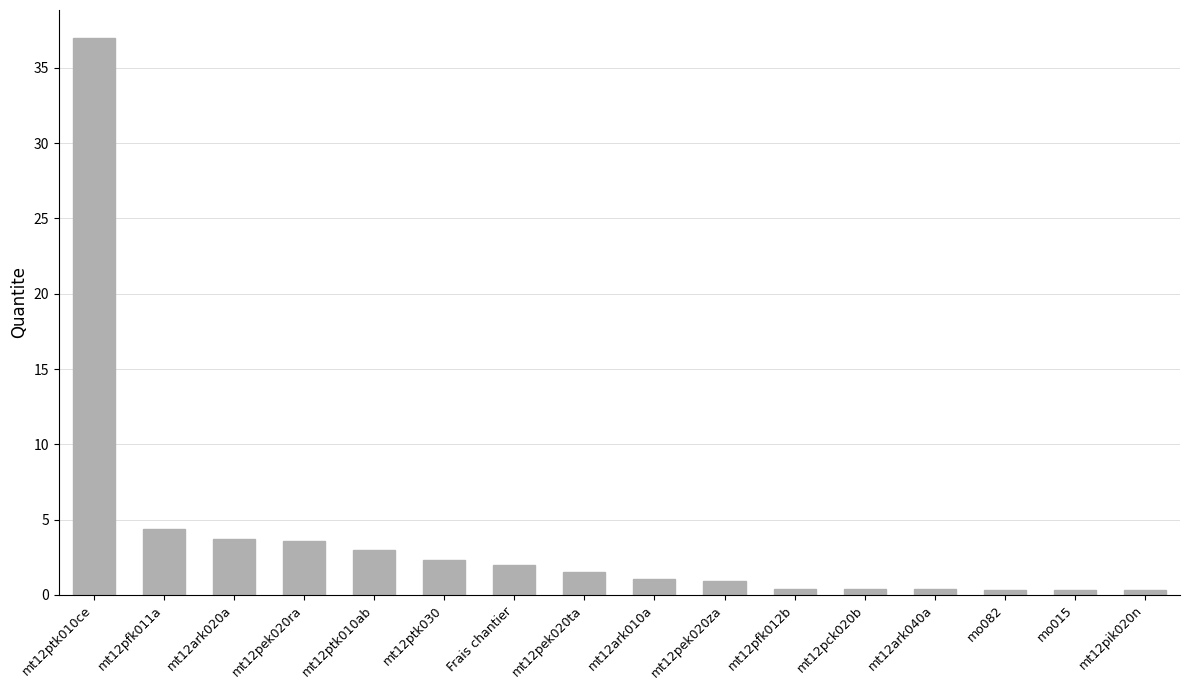

At which category does the chart reach its peak across all series?

mt12ptk010ce